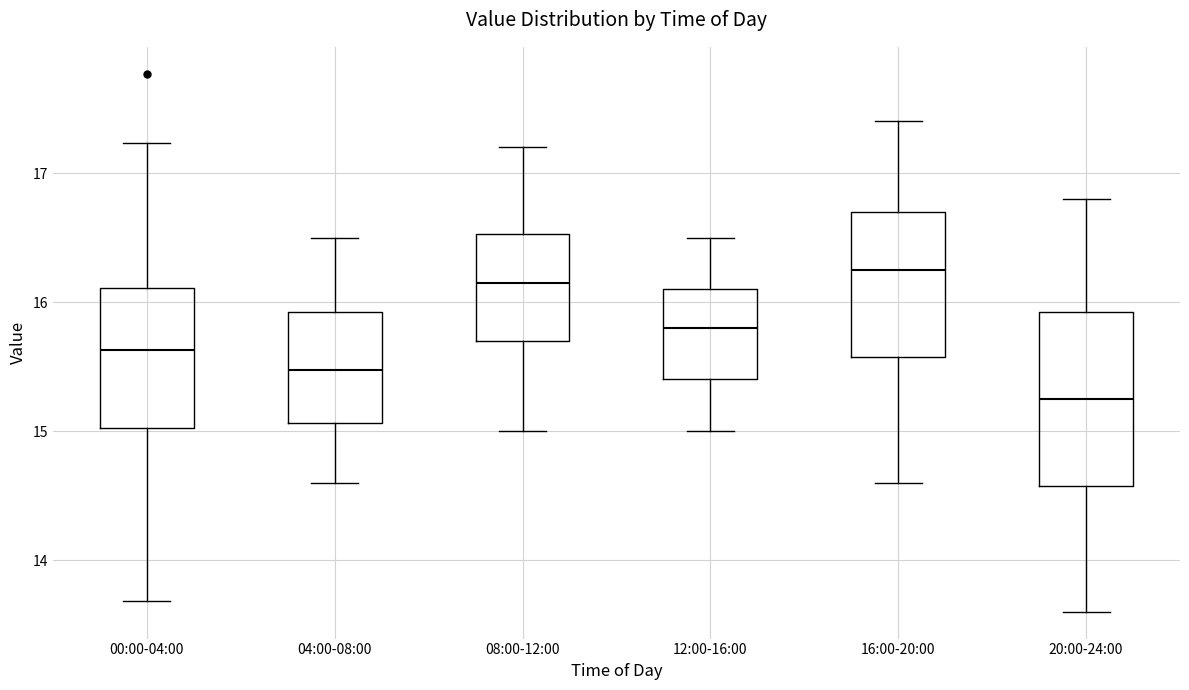

Reading left to right, transcribe this box plot: for each box, give where its median line is, the range the box spans, and where its two whiskers end, as read against the y-axis. The values are not printed on the chart, so give them approximately, as read against the axis.

00:00-04:00: median 15.6, box 15.0 to 16.1, whiskers 13.7 to 17.2
04:00-08:00: median 15.5, box 15.1 to 15.9, whiskers 14.6 to 16.5
08:00-12:00: median 16.2, box 15.7 to 16.5, whiskers 15.0 to 17.2
12:00-16:00: median 15.8, box 15.4 to 16.1, whiskers 15.0 to 16.5
16:00-20:00: median 16.3, box 15.6 to 16.7, whiskers 14.6 to 17.4
20:00-24:00: median 15.3, box 14.6 to 15.9, whiskers 13.6 to 16.8